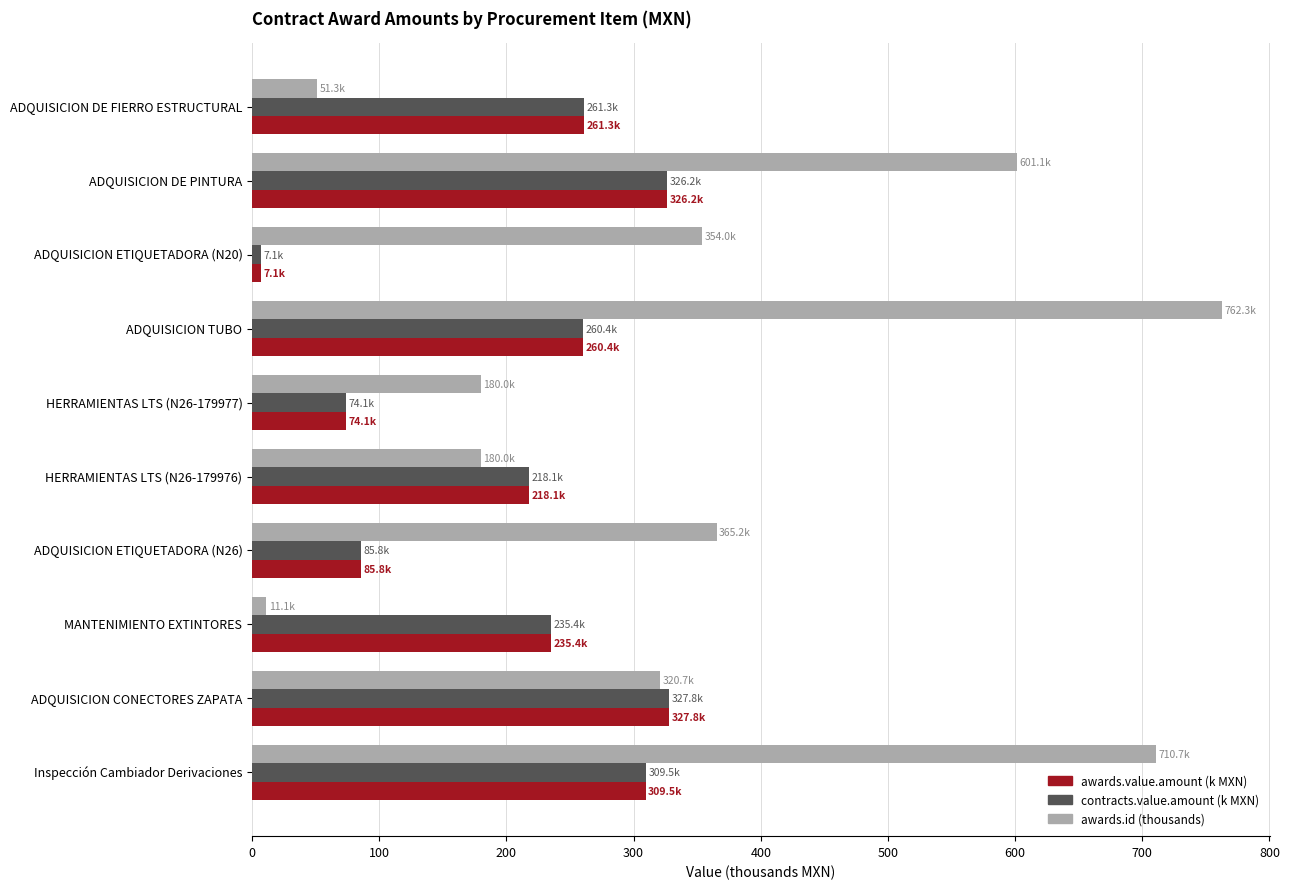

How many series are shown in this chart?

3